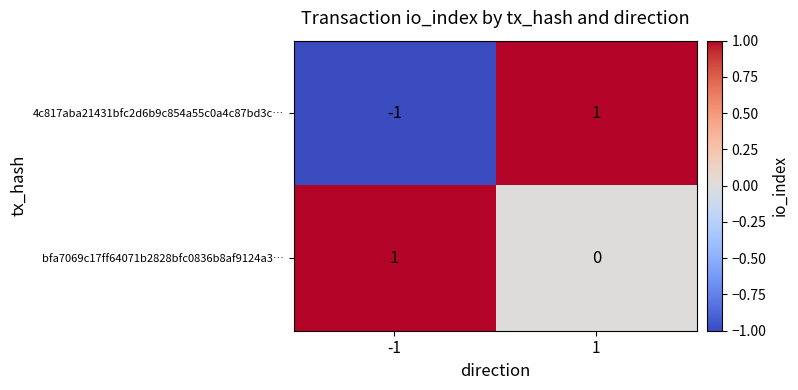

The 4c817aba21431bfc2d6b9c854a55c0a4c87bd3c… series shows 1 at 1. True or false?

True